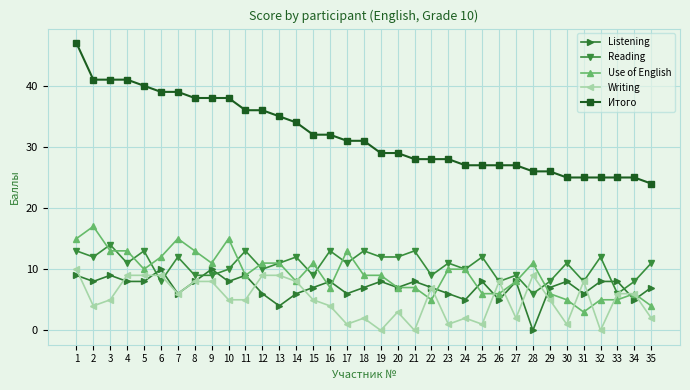

True or false: Use of English has a value of 13 at 8.

True